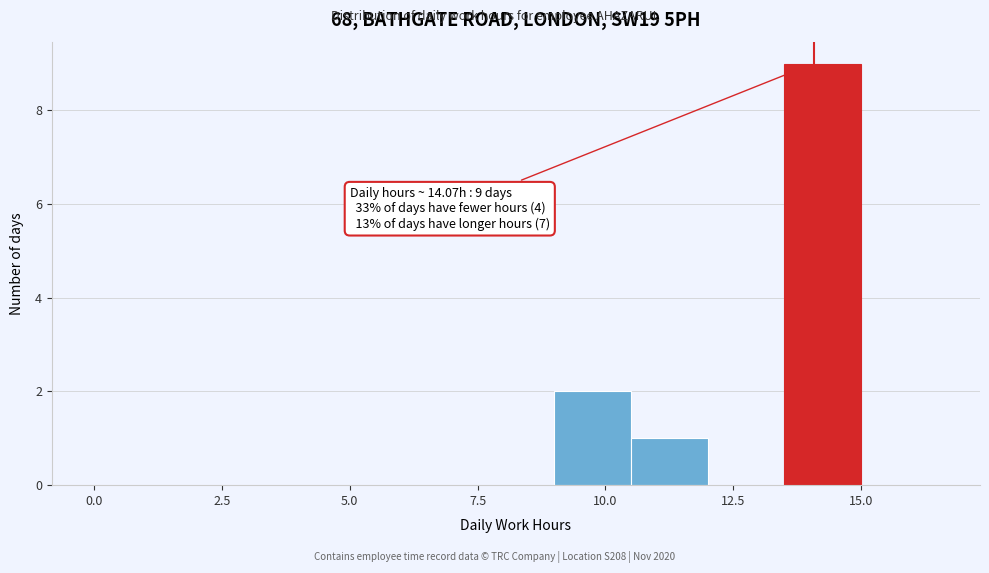

Around what value on the x-axis is the tallest bar? Give the approximate position of its centre, as read against the axis.

14.5